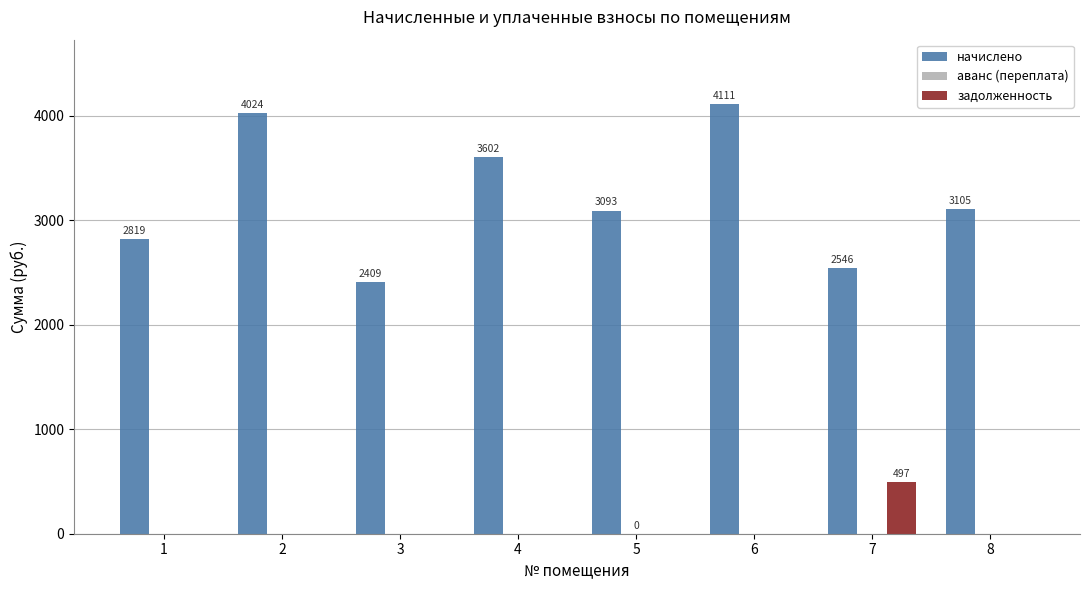

What is the sum of all начислено values?

25709.4